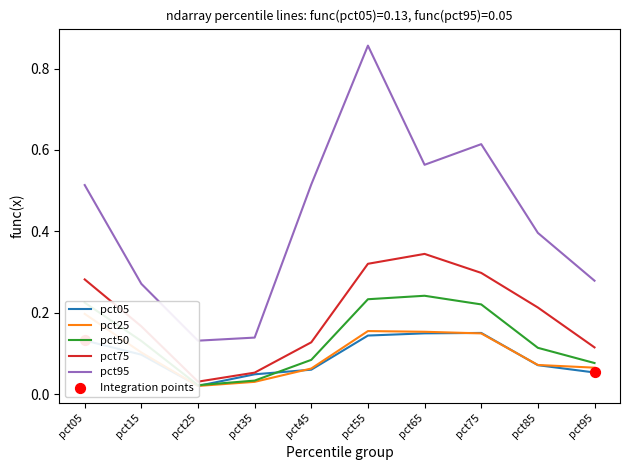

Which series has the largest Y range (max minus min)?

pct95